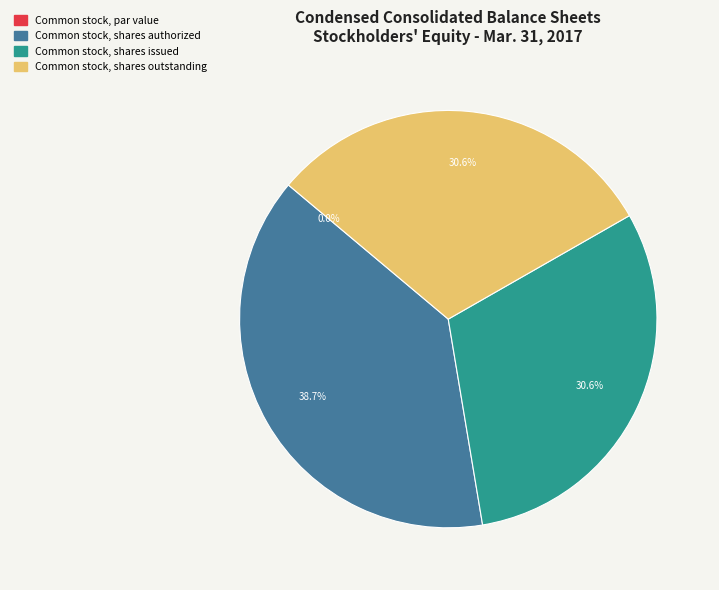

To the nearest percent, what is the combined percentage of Common stock, shares issued and Common stock, shares outstanding?

61%